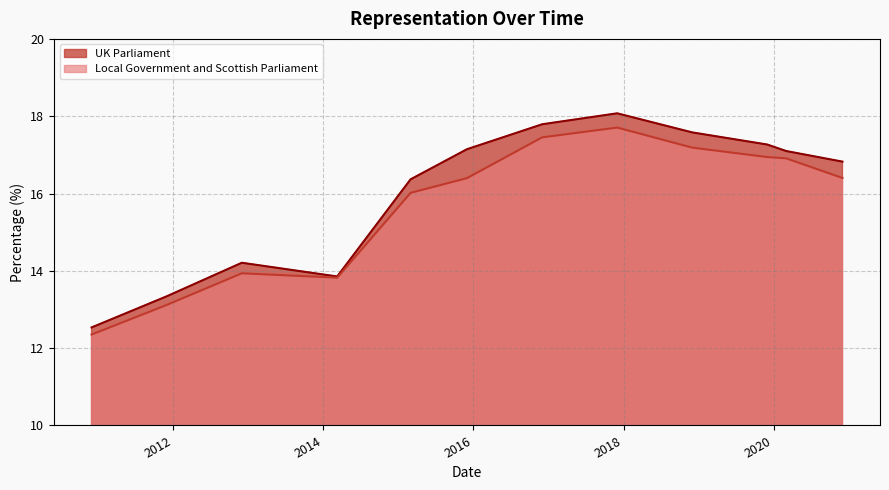

Does the chart have visible grid lines?

Yes